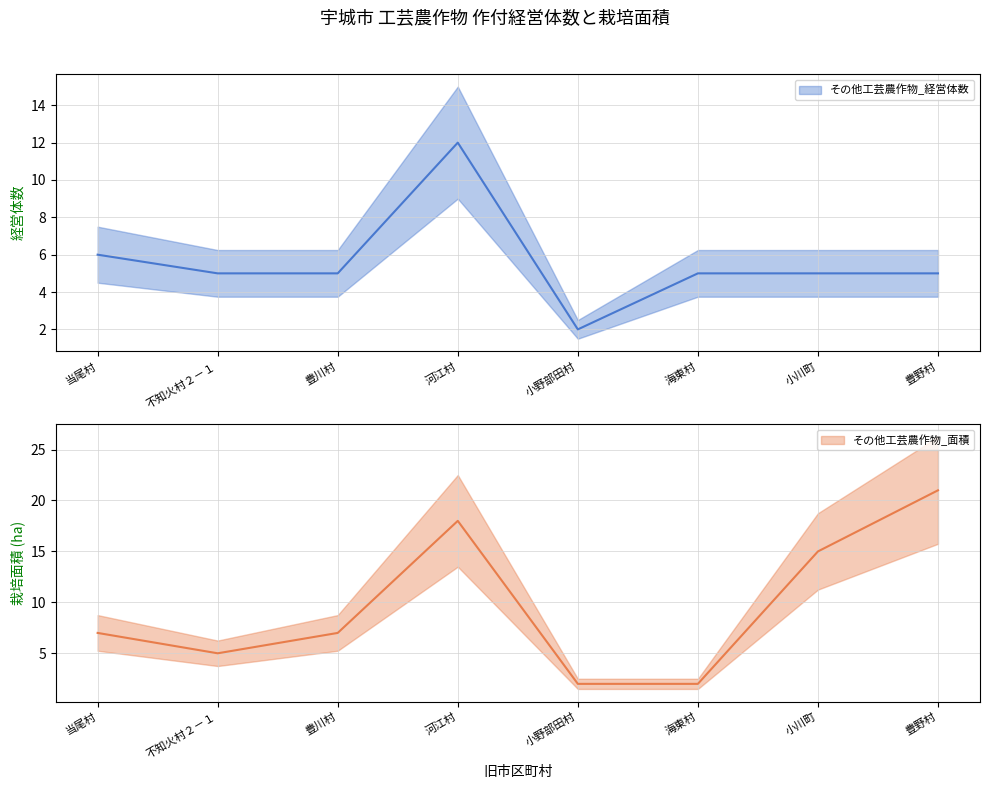

What are all the series names shown in the legend?

その他工芸農作物_経営体数, その他工芸農作物_面積